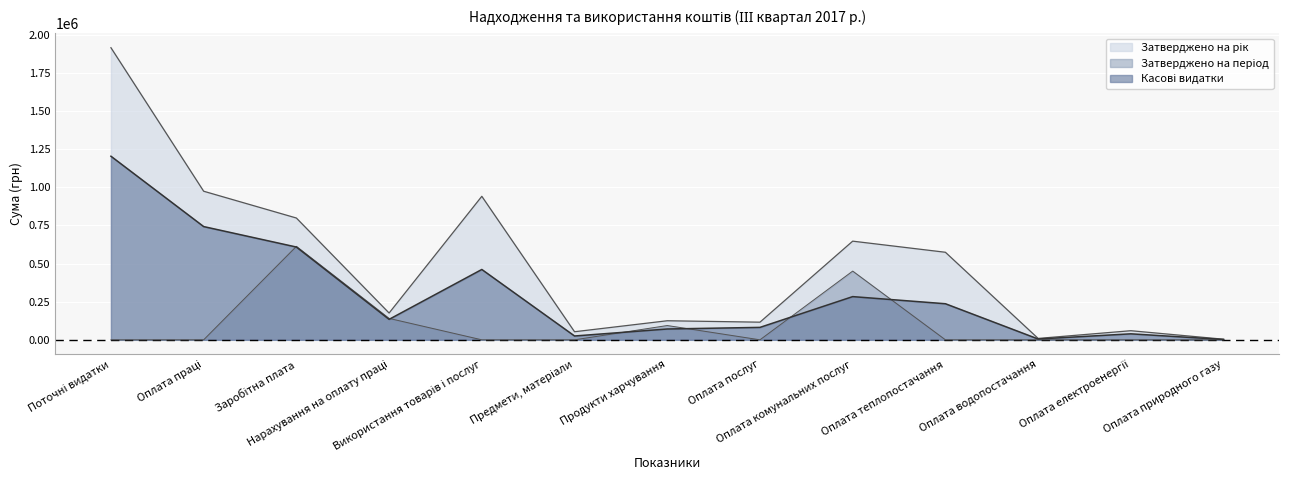

Count the number of data series in this chart.

3